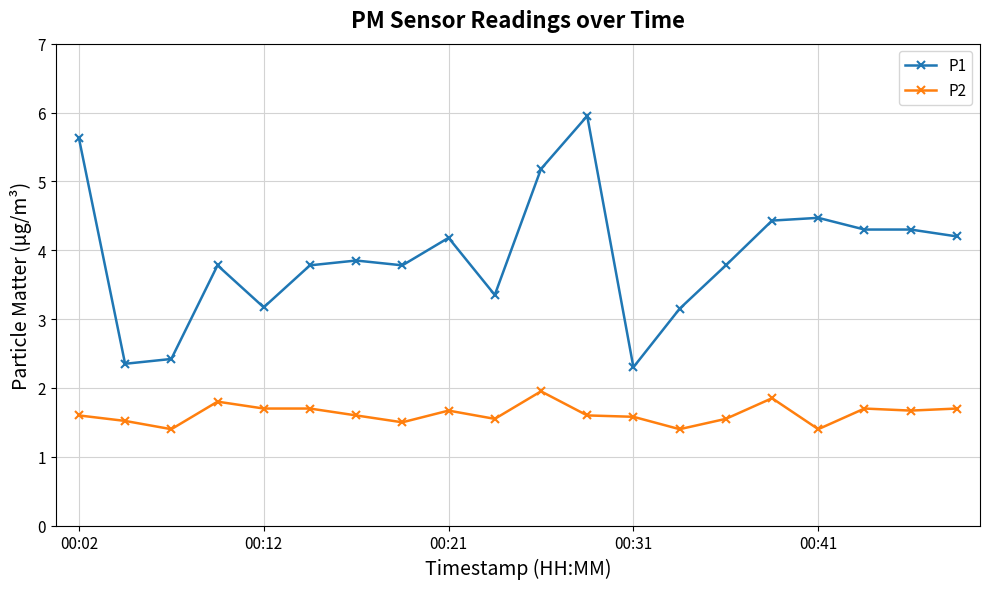

Does the chart have visible grid lines?

Yes